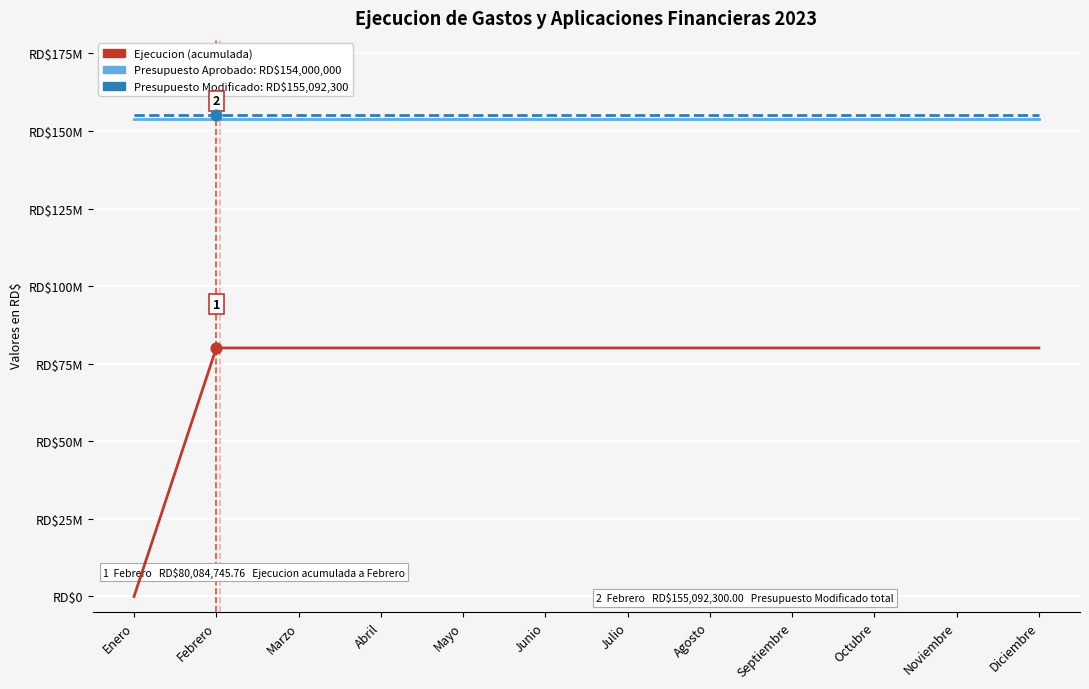

What is the total value across all series at Febrero?

389177045.8